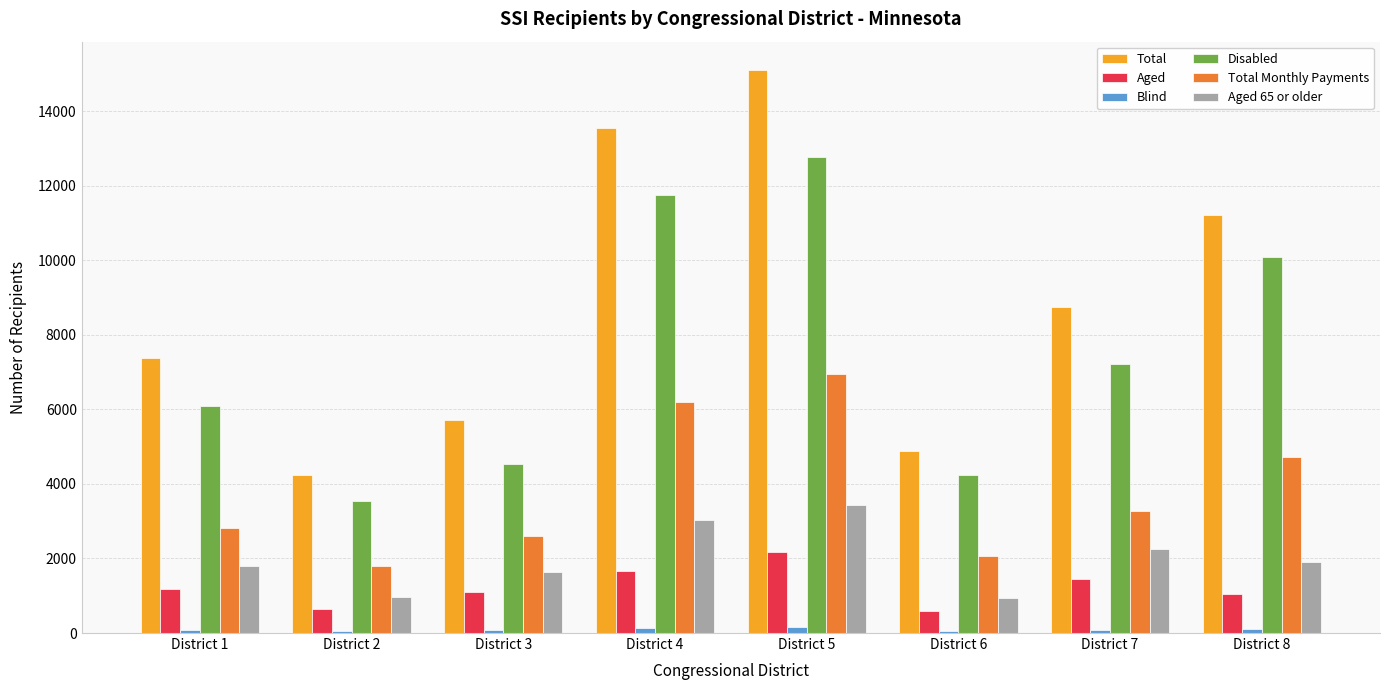

What is the minimum value shown in the chart?

48